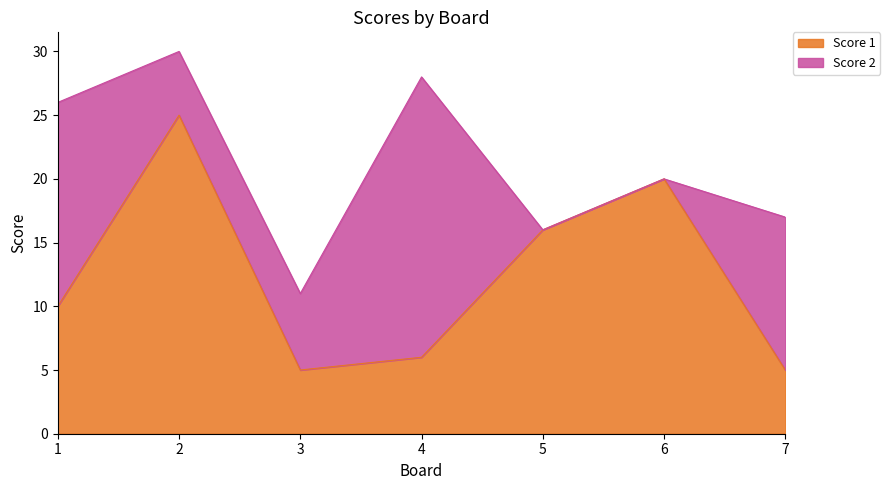

Does the chart have visible grid lines?

No